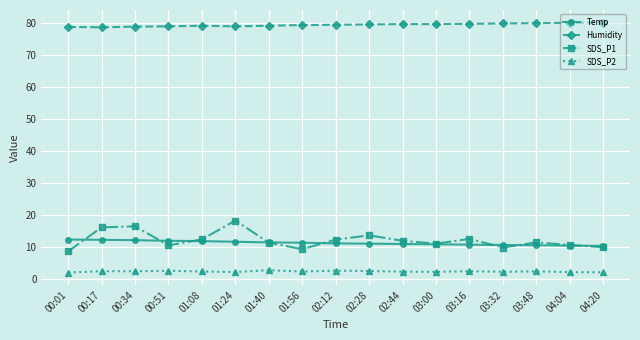

How many interior local valleys does the SDS_P1 series have?

4